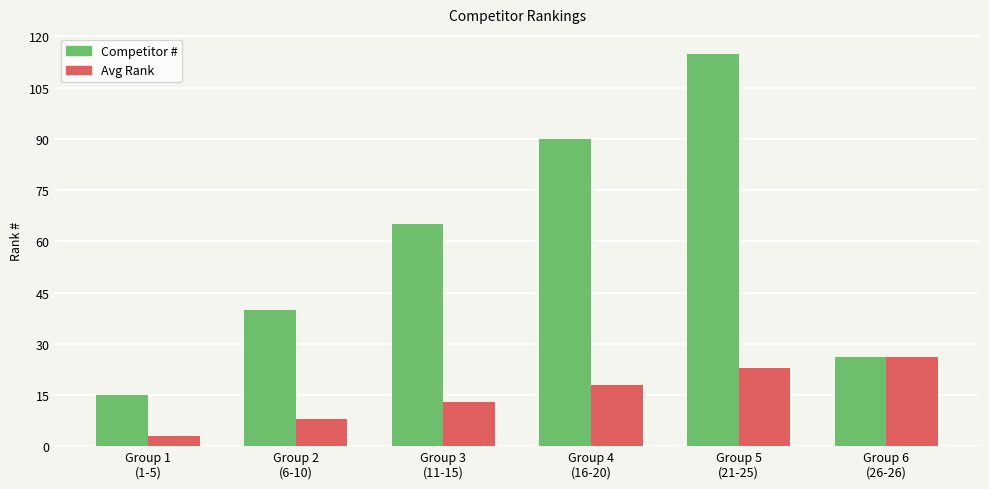

Are the bars grouped side by side (vs. stacked)?

Yes